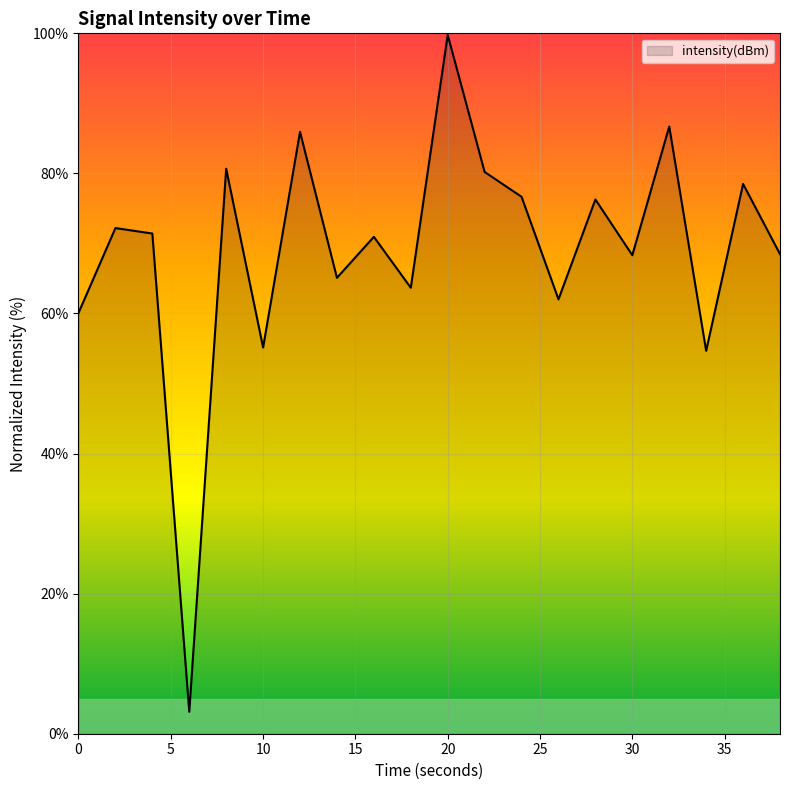

How many lines are shown in the chart?

1